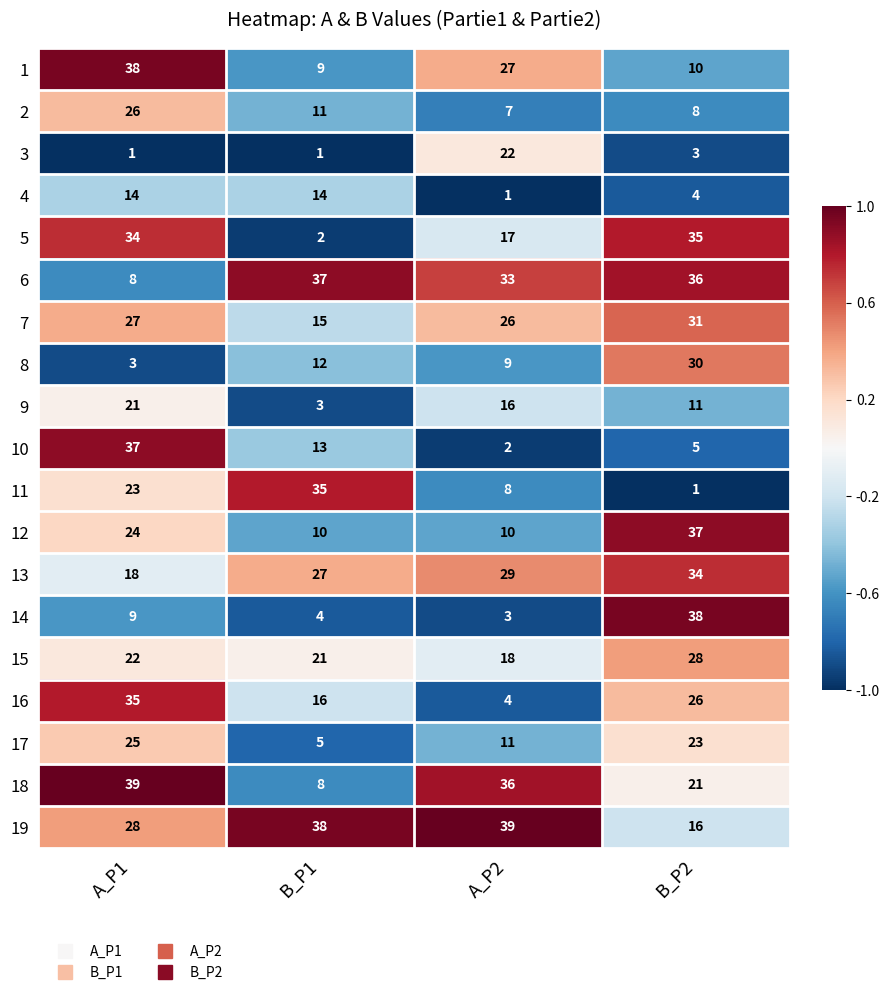

Which category has the lowest value in the 7 series?

B_P1